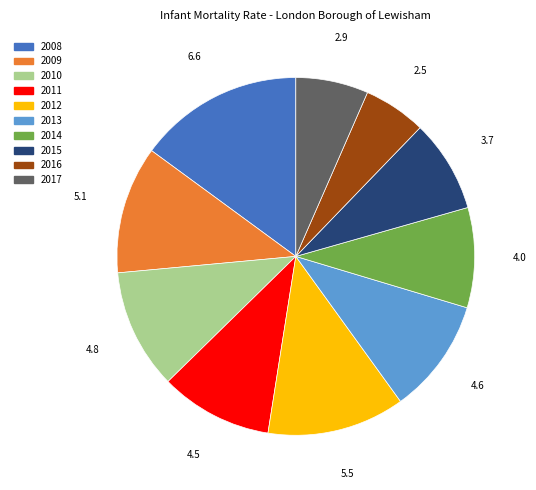

Is it true that 2008 is 15% of the pie?

True